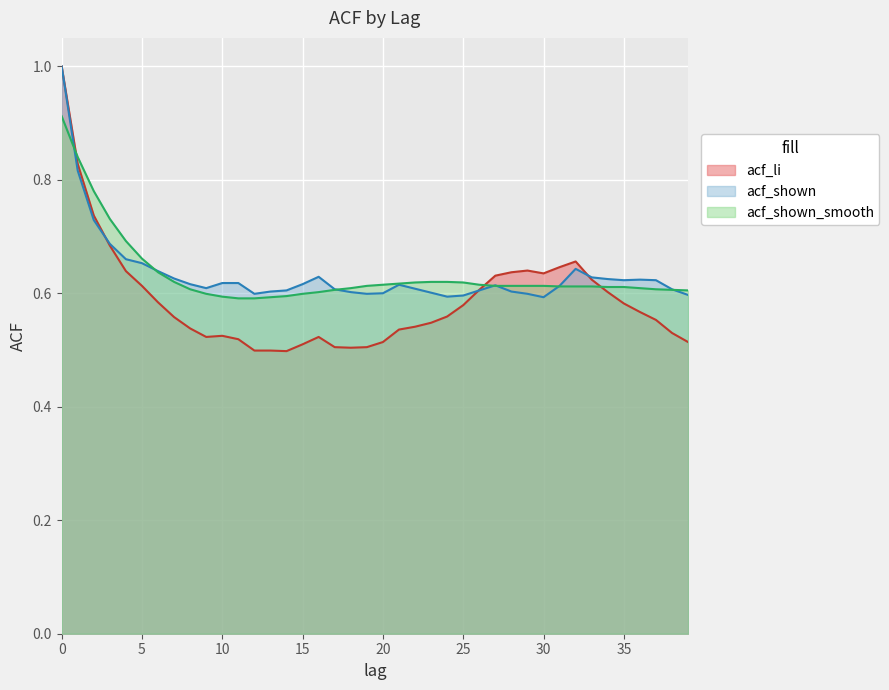

How many lines are shown in the chart?

3